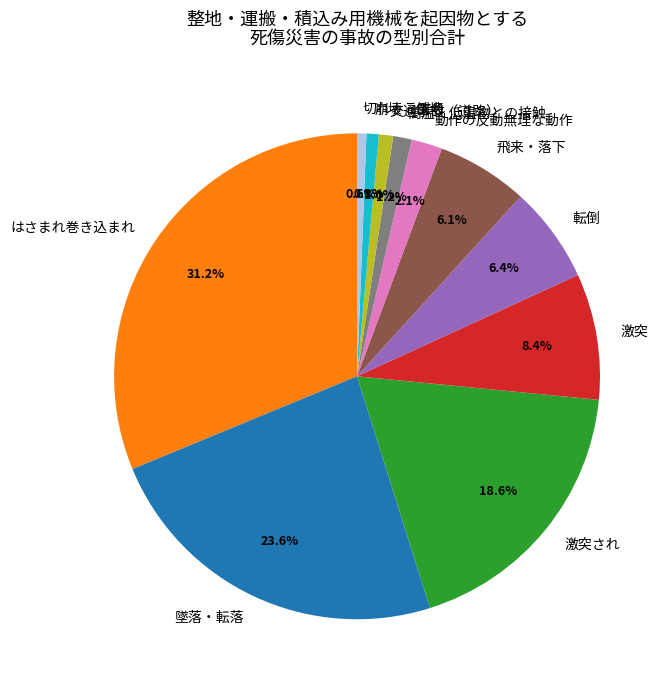

To the nearest percent, what percentage of the pie is はさまれ巻き込まれ?

31%